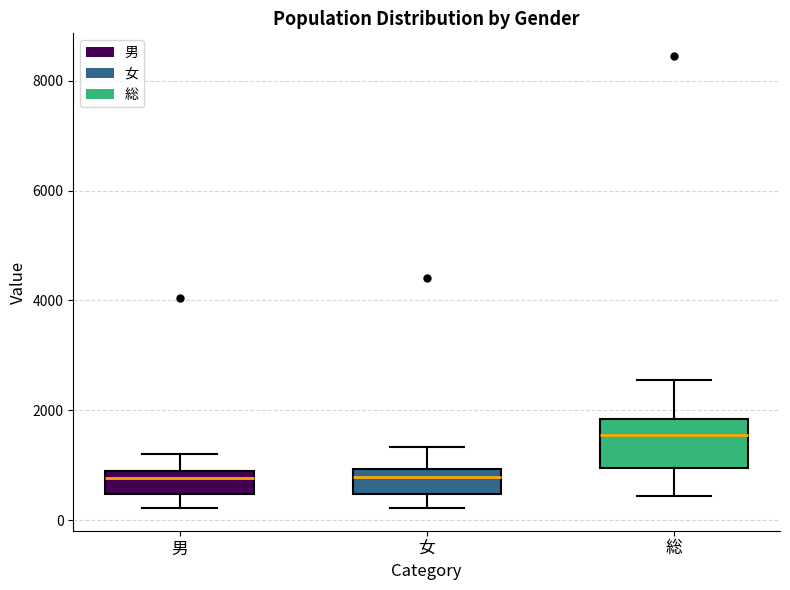

Which box's median line is the highest?

総